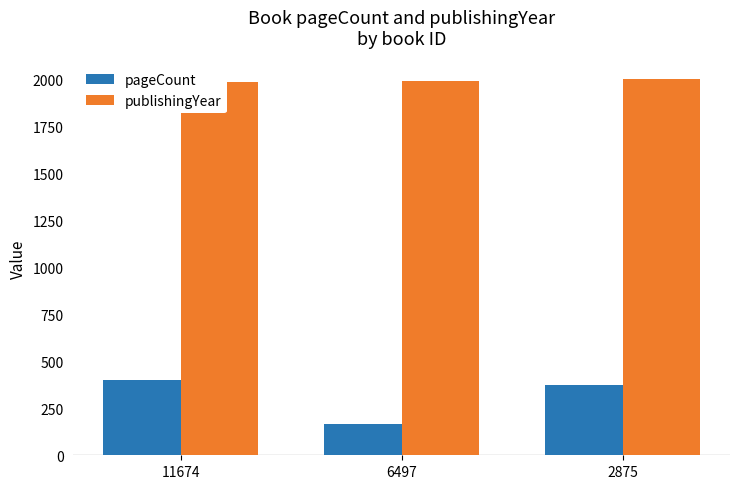

What is the maximum value for publishingYear?

2001